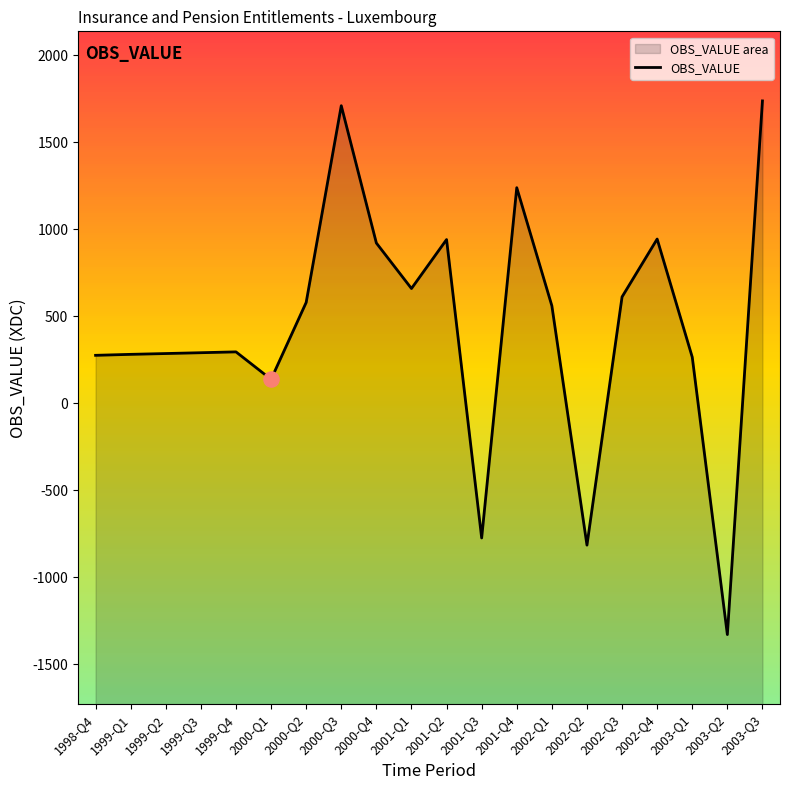

What is the change in value from 1998-Q4 to 2003-Q1?

-10.6